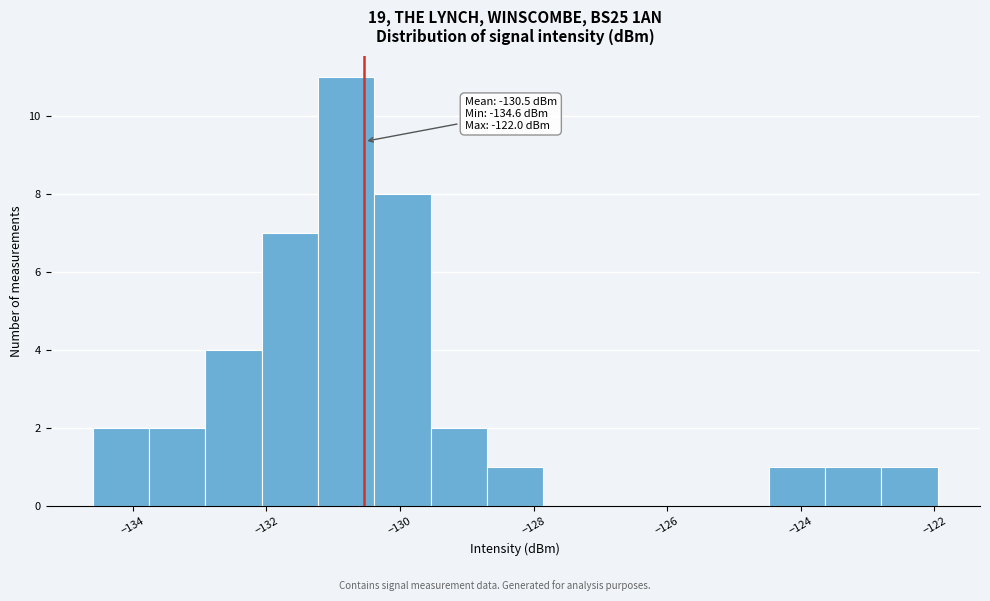

Which range on the x-axis has the tallest bar?

-131.2 to -130.4